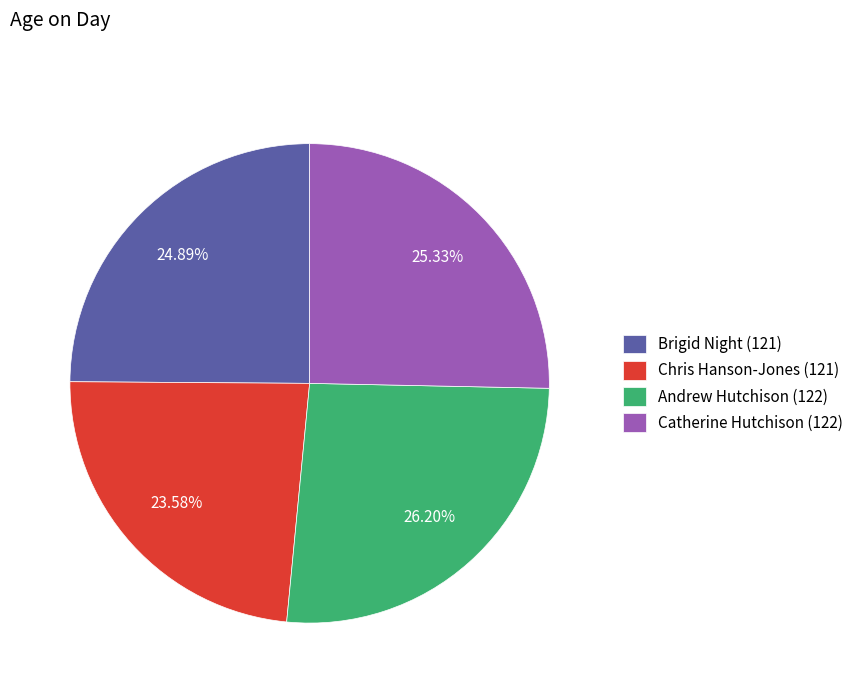

Which has a higher value, Catherine Hutchison (122) or Andrew Hutchison (122)?

Andrew Hutchison (122)